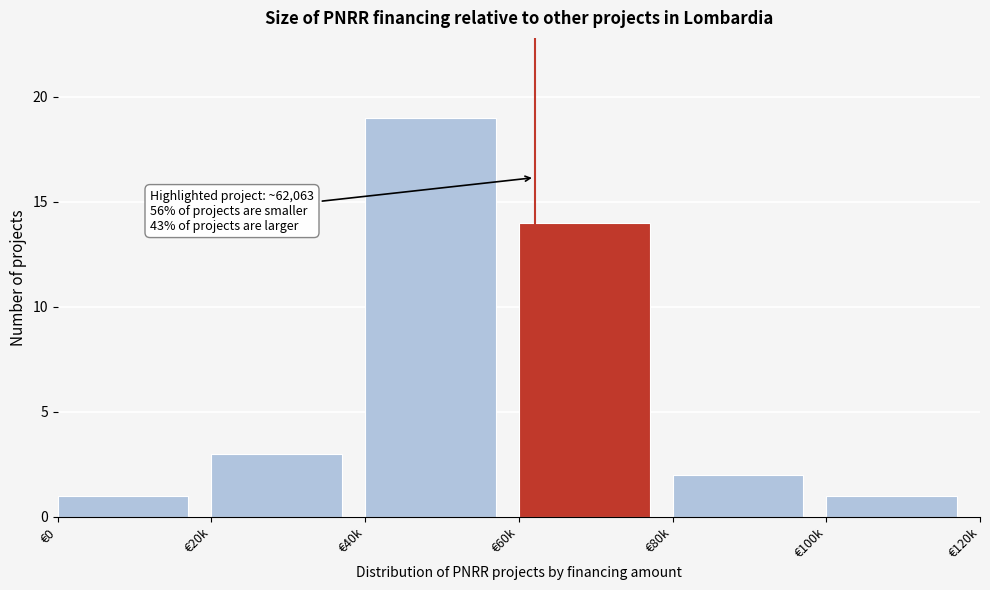

Reading left to right, list all the values displayed in this chart.

€0=1	€20k=3	€40k=19	€60k=14	€80k=2	€100k=1